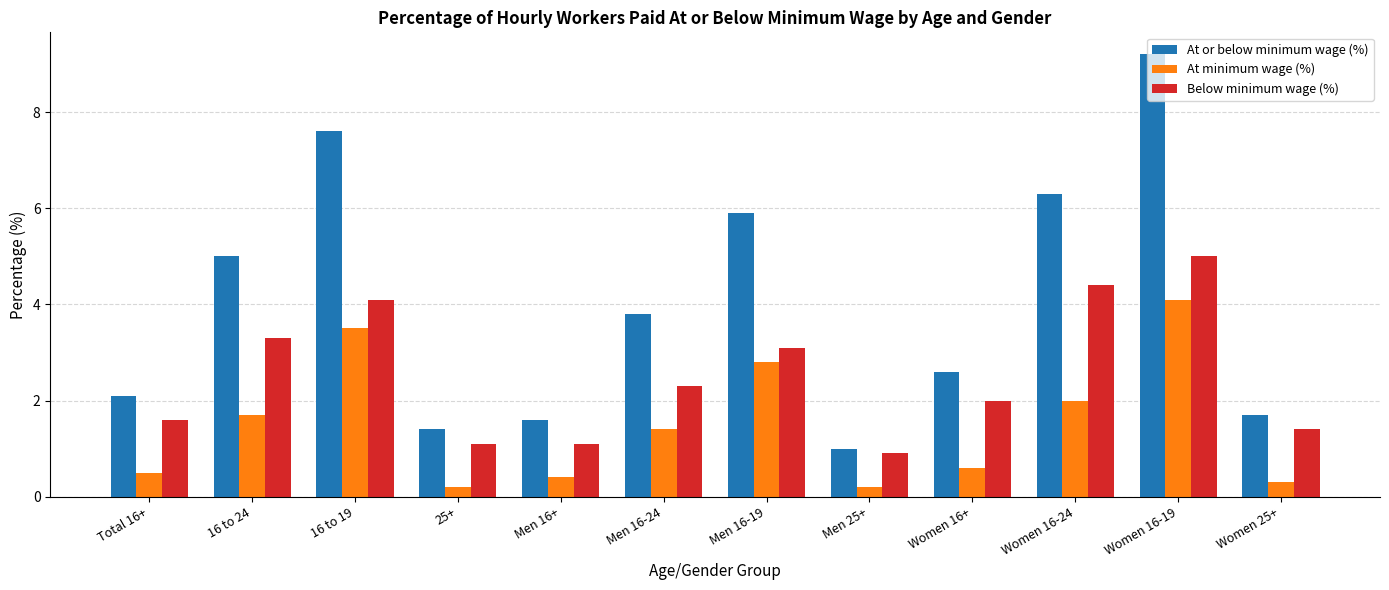

Which series has the largest total across all categories?

At or below minimum wage (%)